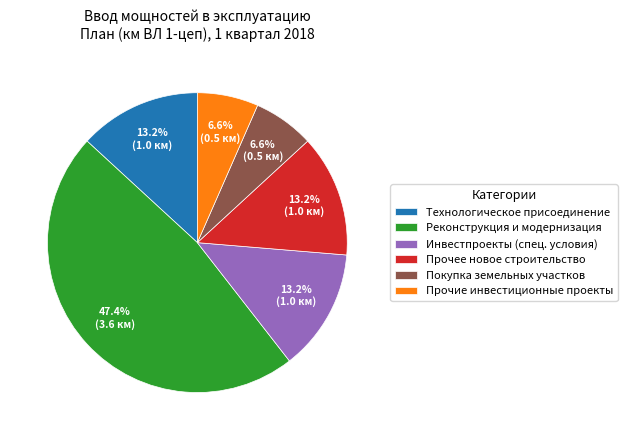

Which has a higher value, Инвестпроекты (спец. условия) or Покупка земельных участков?

Инвестпроекты (спец. условия)